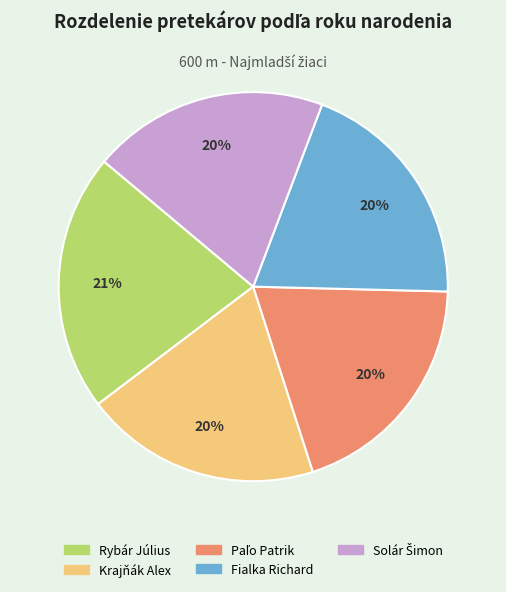

Approximately how many times larger is the value at Fialka Richard compared to Krajňák Alex?

1.0